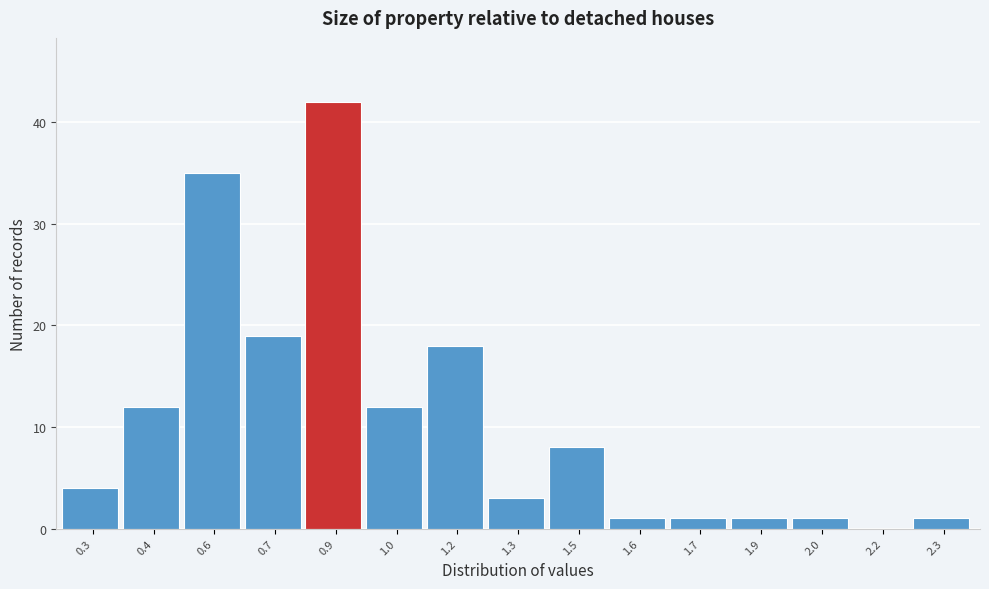

Reading left to right, extract all data points from this chart.

0.3=4	0.4=12	0.6=35	0.7=19	0.9=42	1.0=12	1.2=18	1.3=3	1.5=8	1.6=1	1.7=1	1.9=1	2.0=1	2.2=0	2.3=1